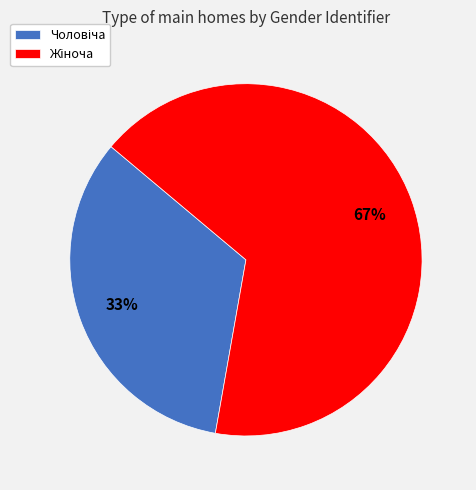

Does any single category account for the majority?

Yes